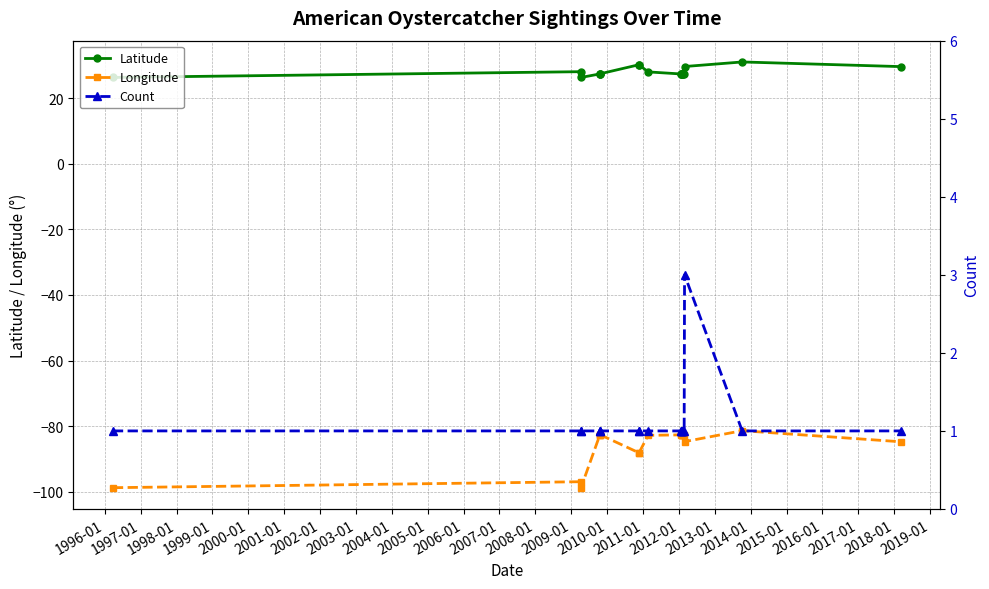

Does the chart display data point markers on the line(s)?

Yes